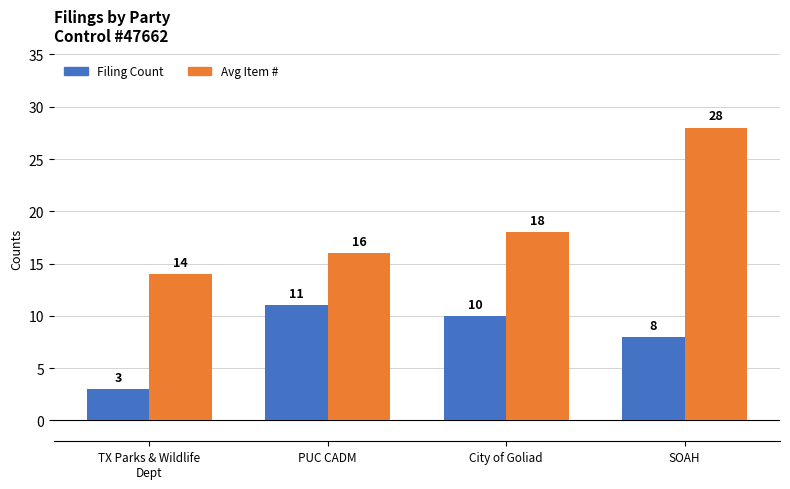

Which category has the lowest value across all series?

TX Parks & Wildlife
Dept